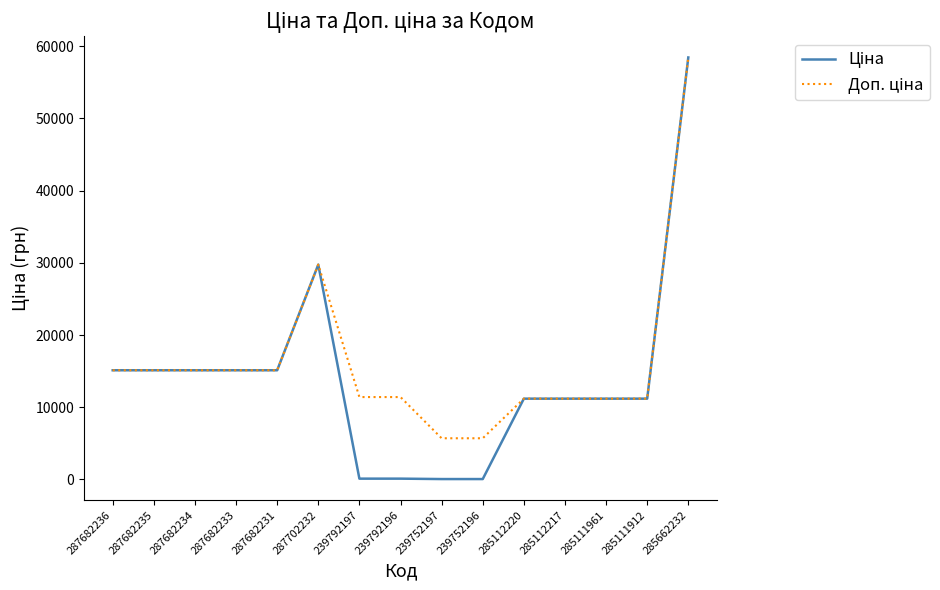

What is the total value across all series at 287682235?

30240.0